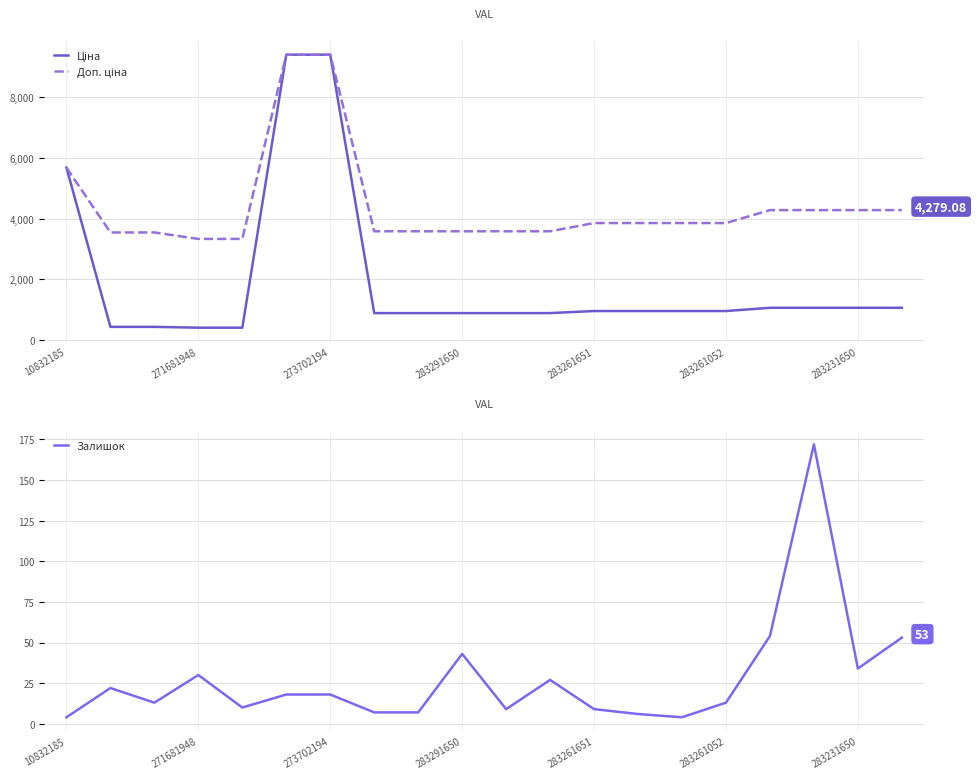

At how many categories does at least one series exceed 6551?

2